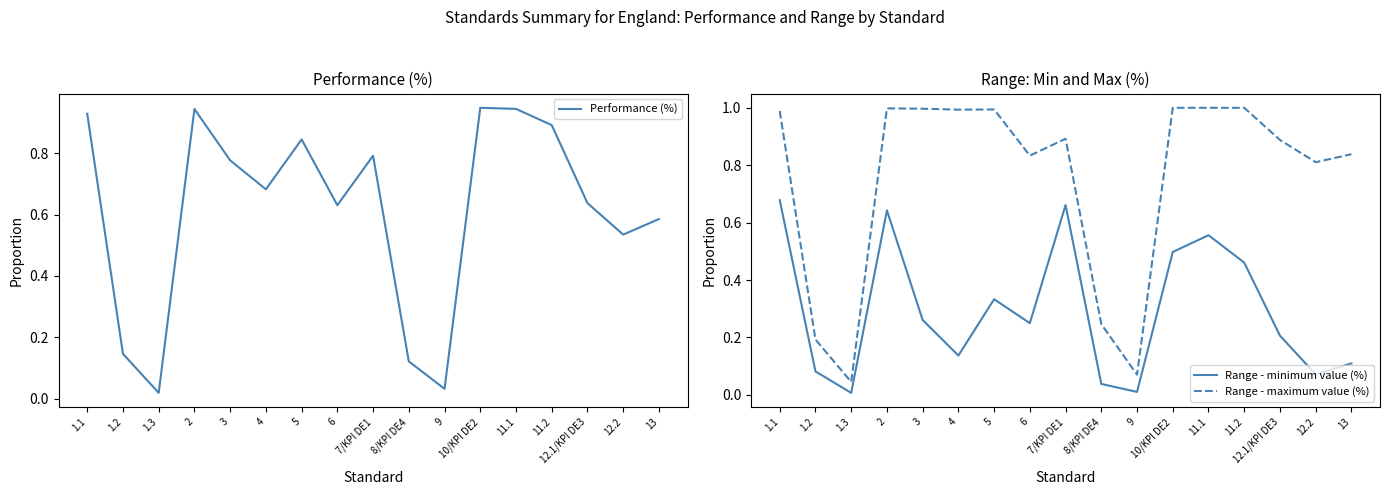

What is the difference between the maximum and minimum values in the Range - maximum value (%) series?

1.0